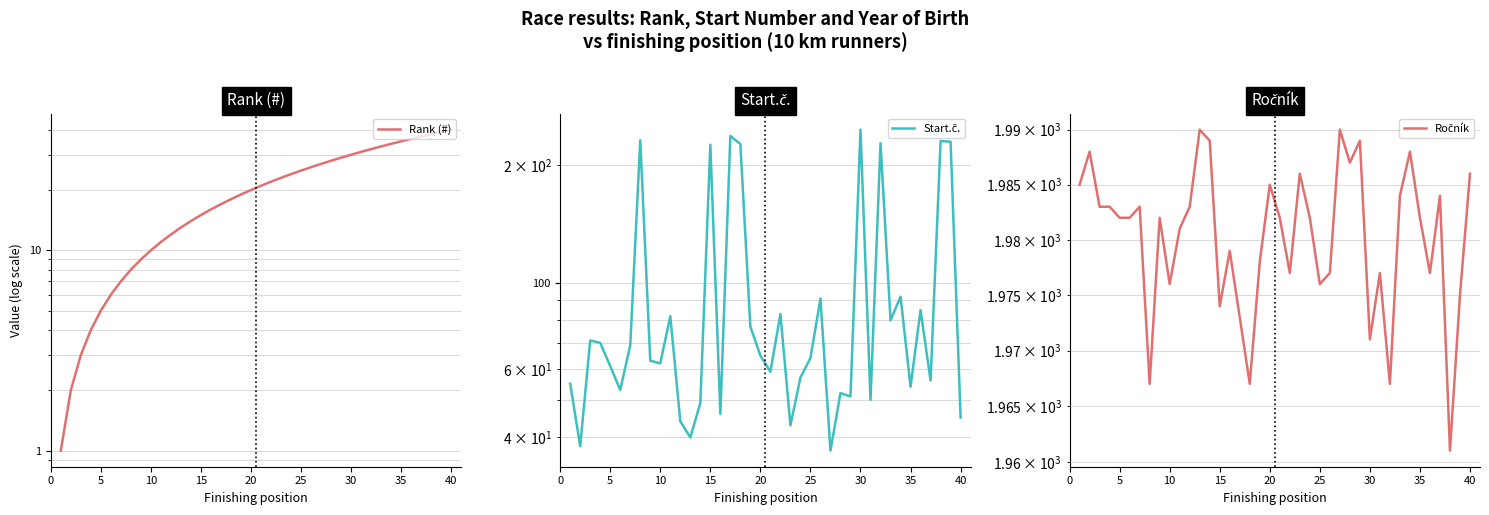

How many distinct data groups are displayed?

3